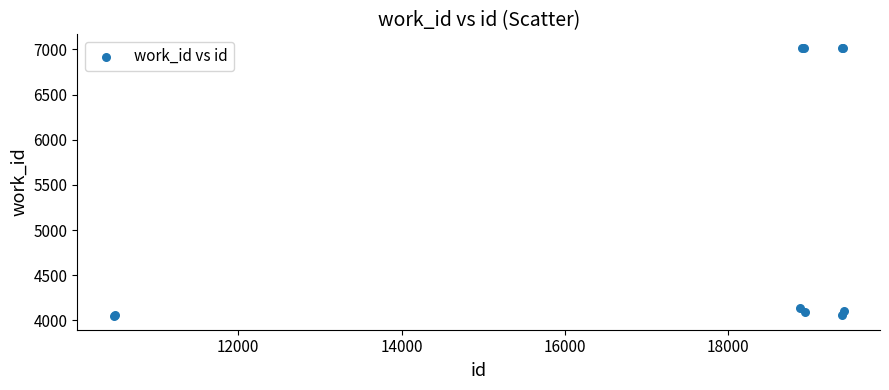

What Y value in the scatter plot is closest to 5531?

4142